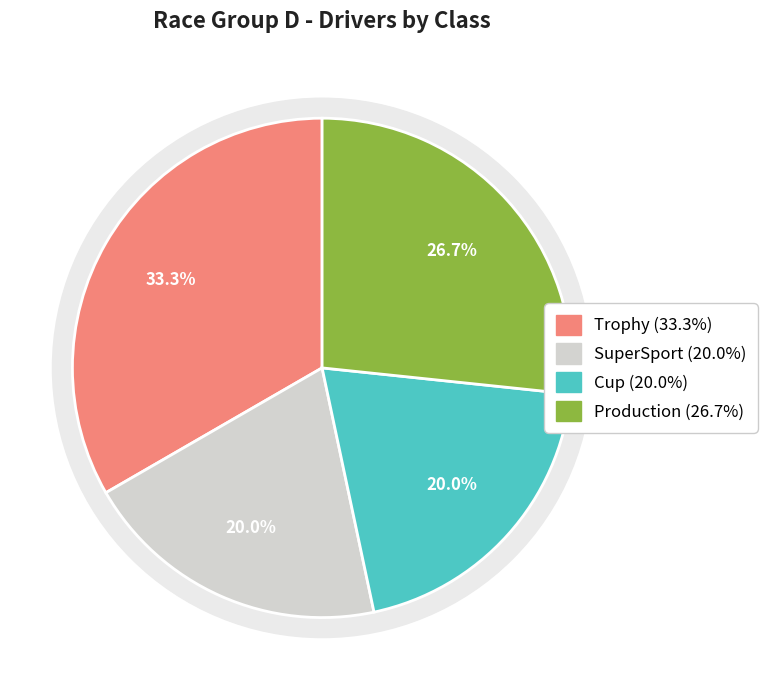

What is the smallest slice in the pie chart?

SuperSport